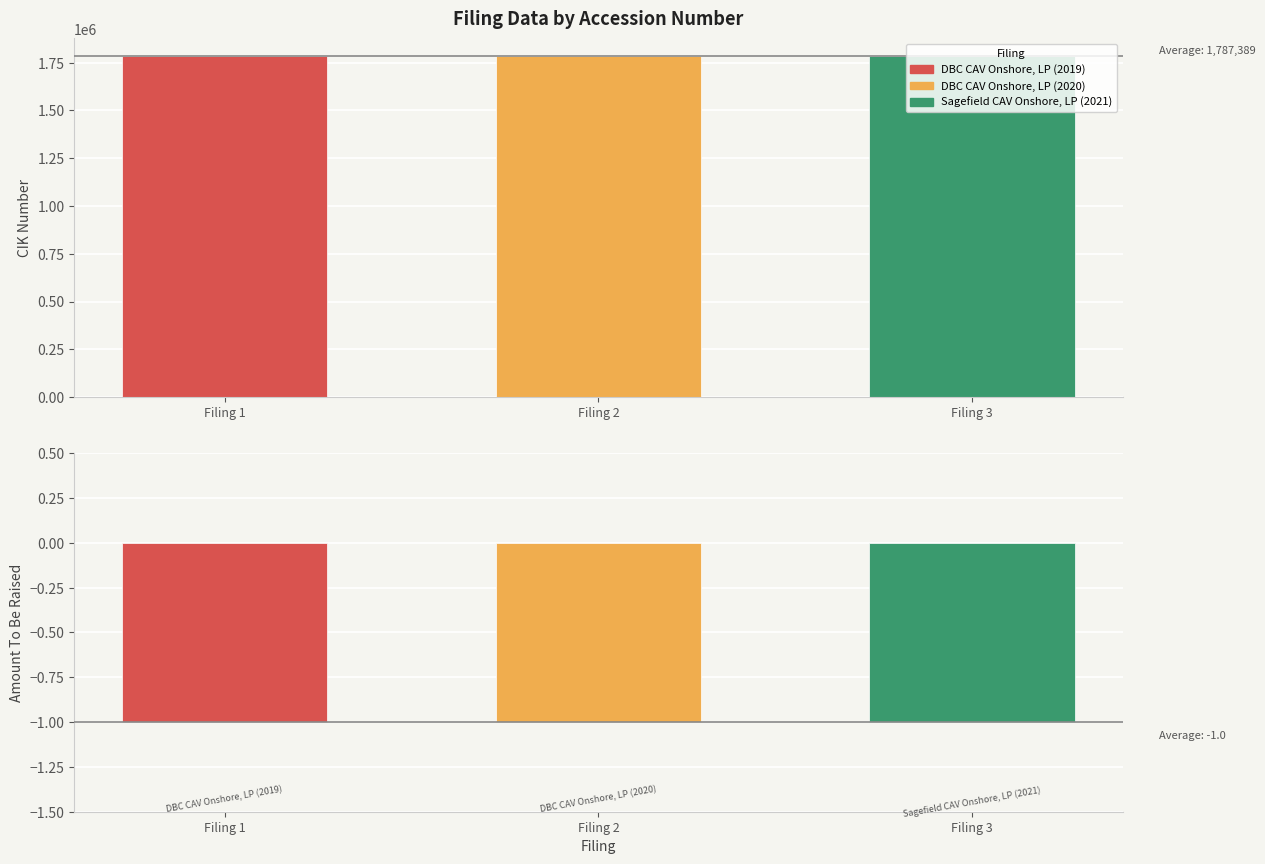

Between Filing 1 and Filing 2, which series saw the biggest shift?

CIK Number